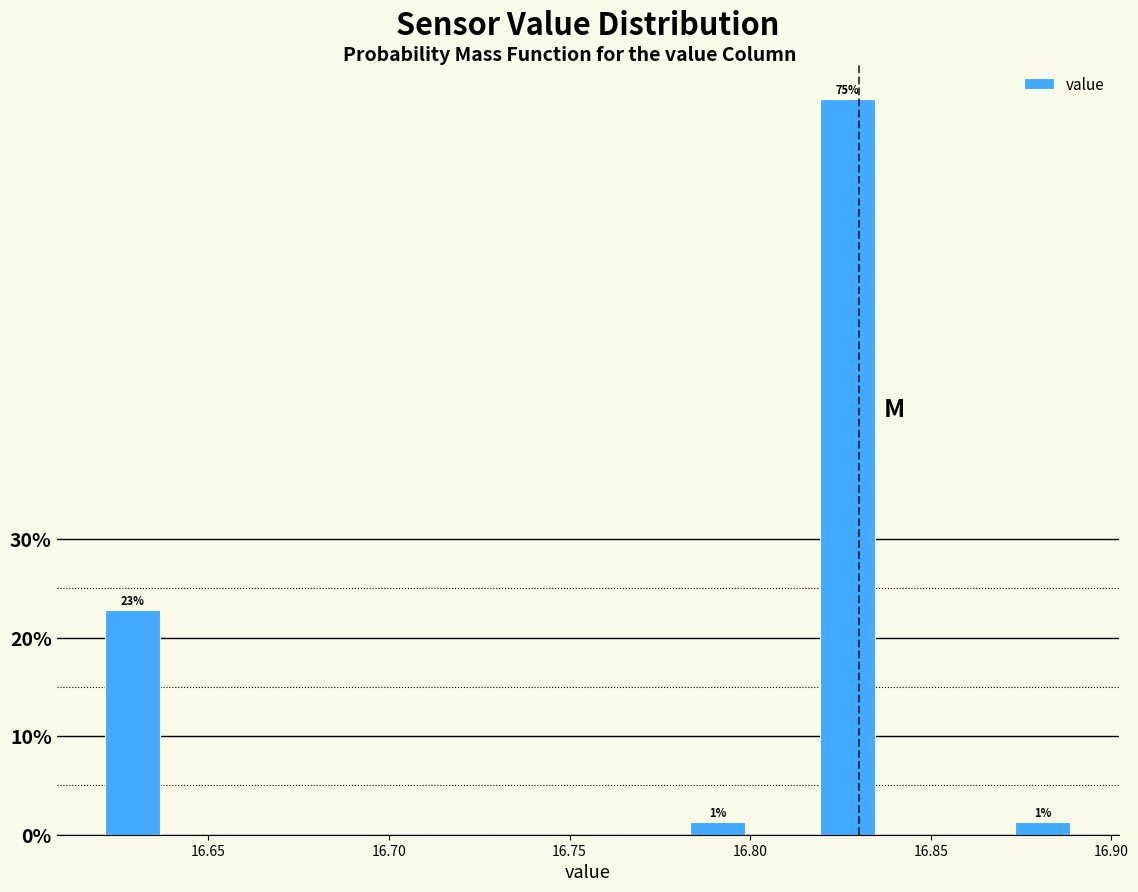

Around what value on the x-axis is the tallest bar? Give the approximate position of its centre, as read against the axis.

16.825